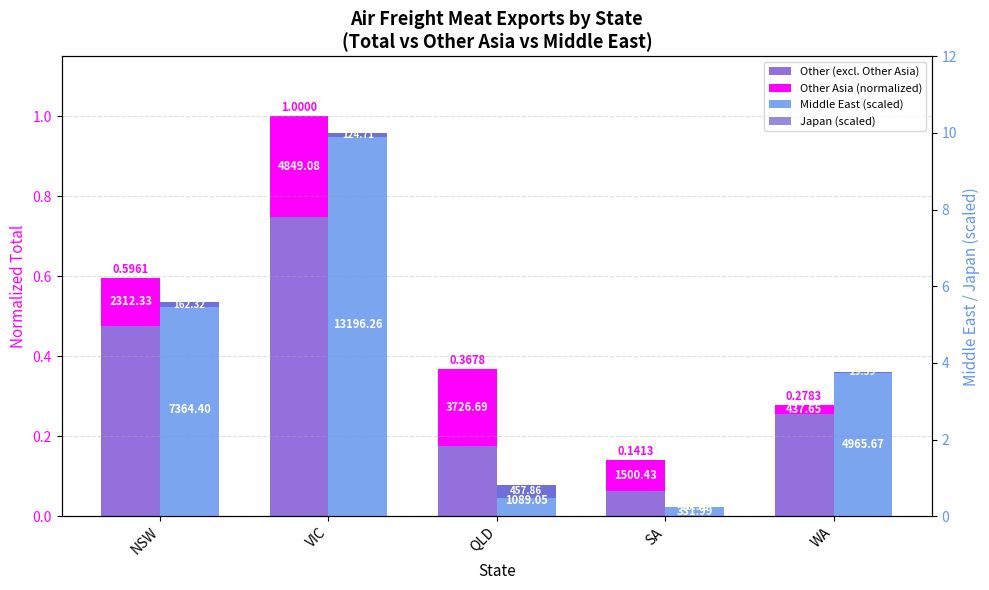

What is the difference between the Other (excl. Other Asia) values at VIC and NSW?

0.3